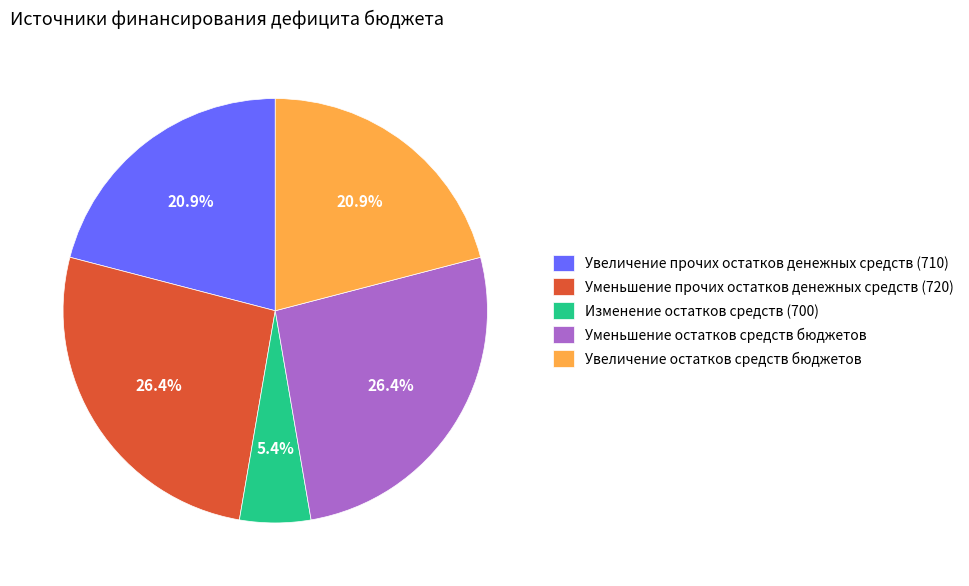

What is the smallest slice in the pie chart?

Изменение остатков средств (700)